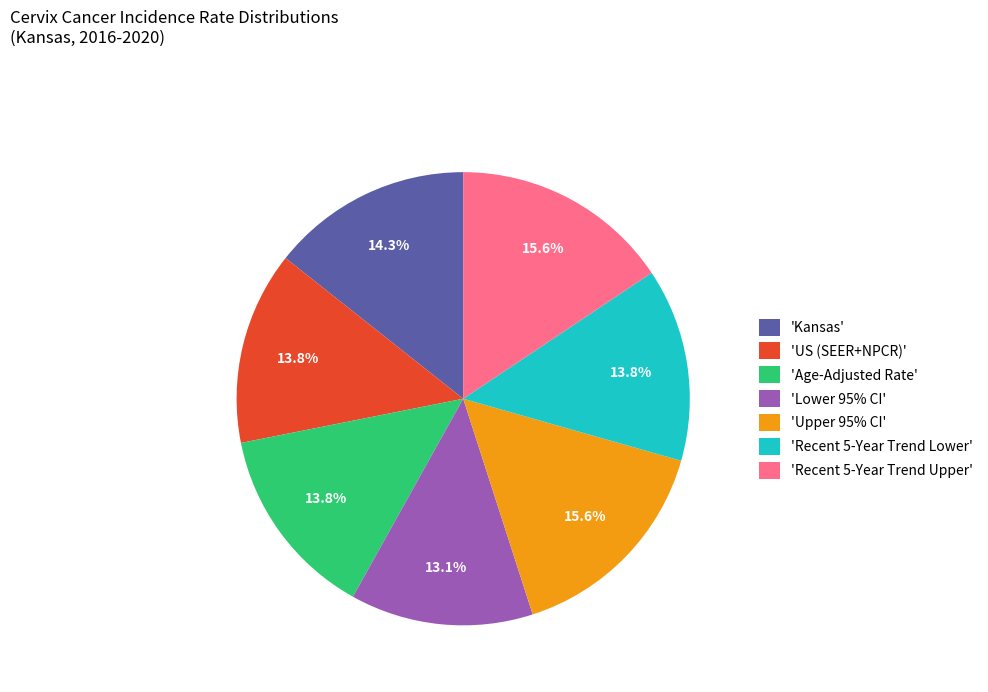

How many segments does this pie chart have?

7